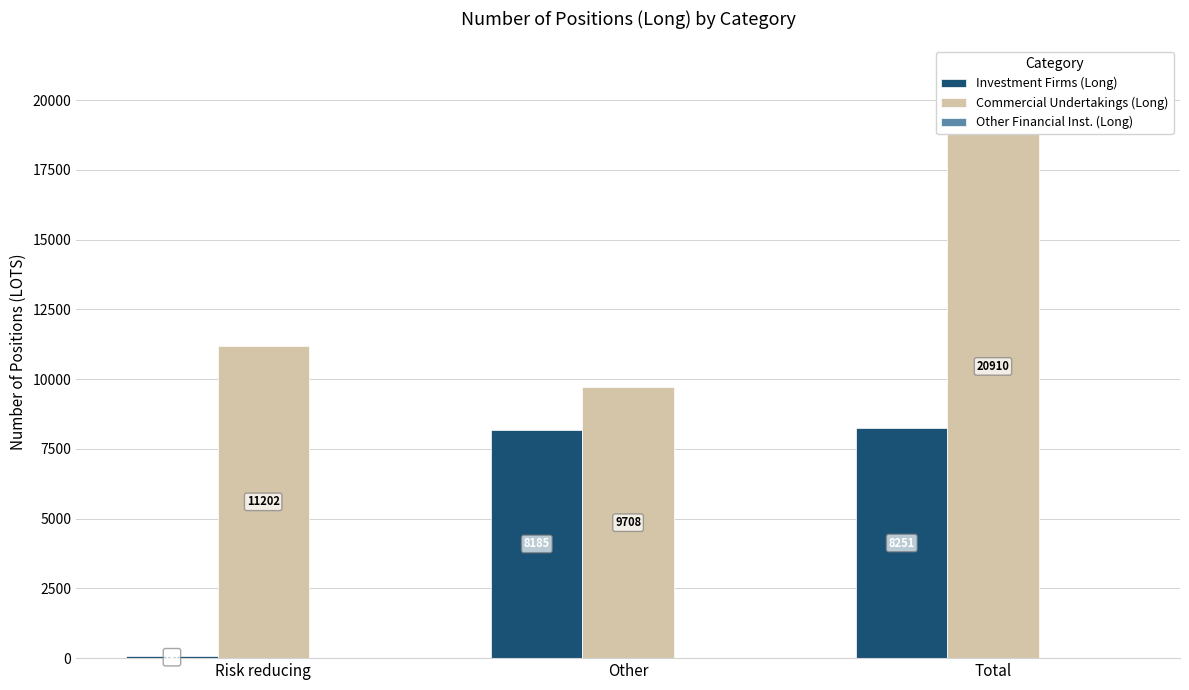

How many bars are there in total?

9